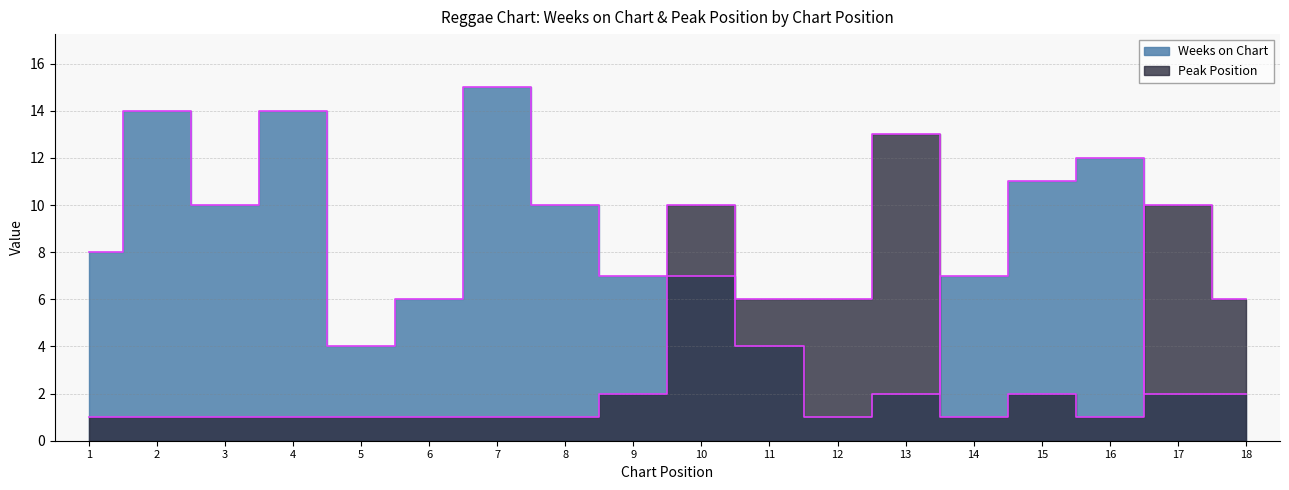

The value of Peak Position at 8 is 1. True or false?

True